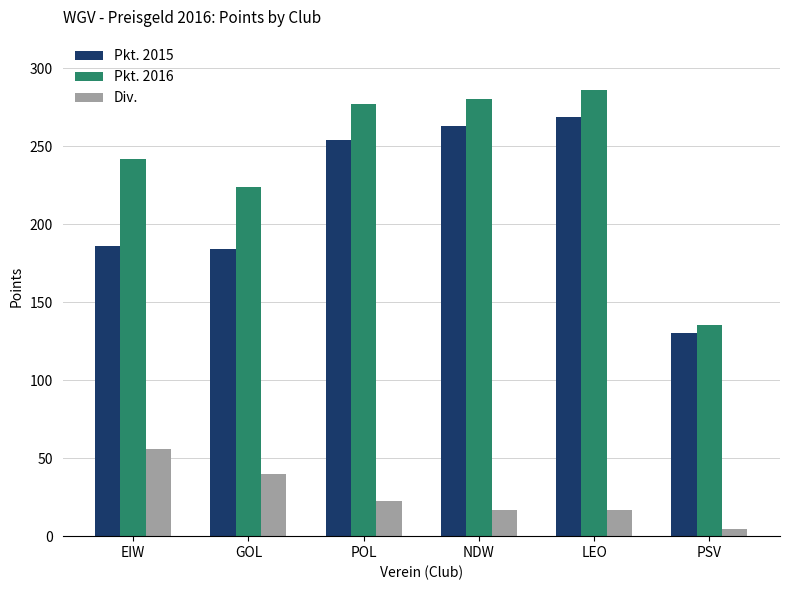

Where is Pkt. 2016 nearest to the value 210?

GOL